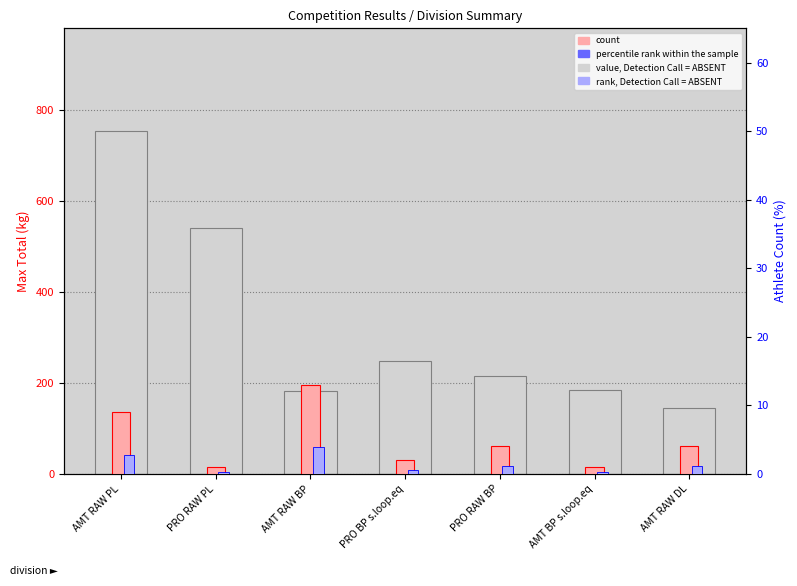

What is the difference between the maximum and second lowest values in the count series?

12.0